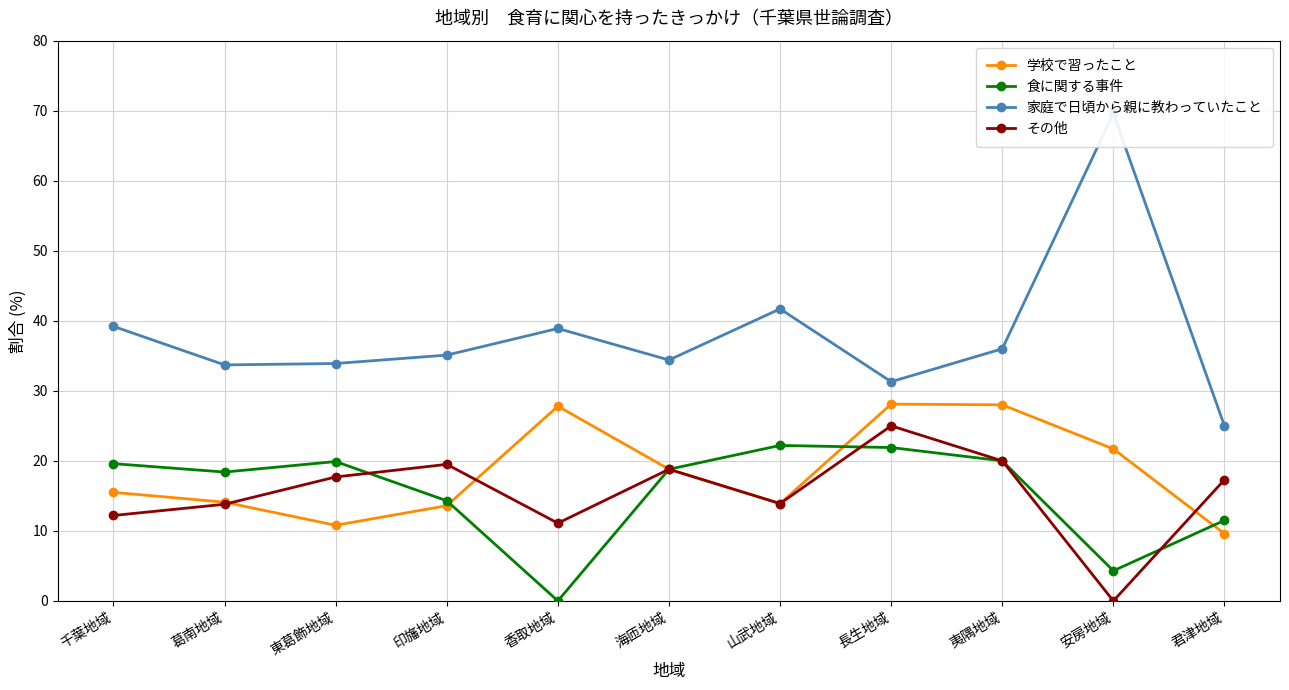

The 学校で習ったこと series shows 13.9 at 山武地域. True or false?

True